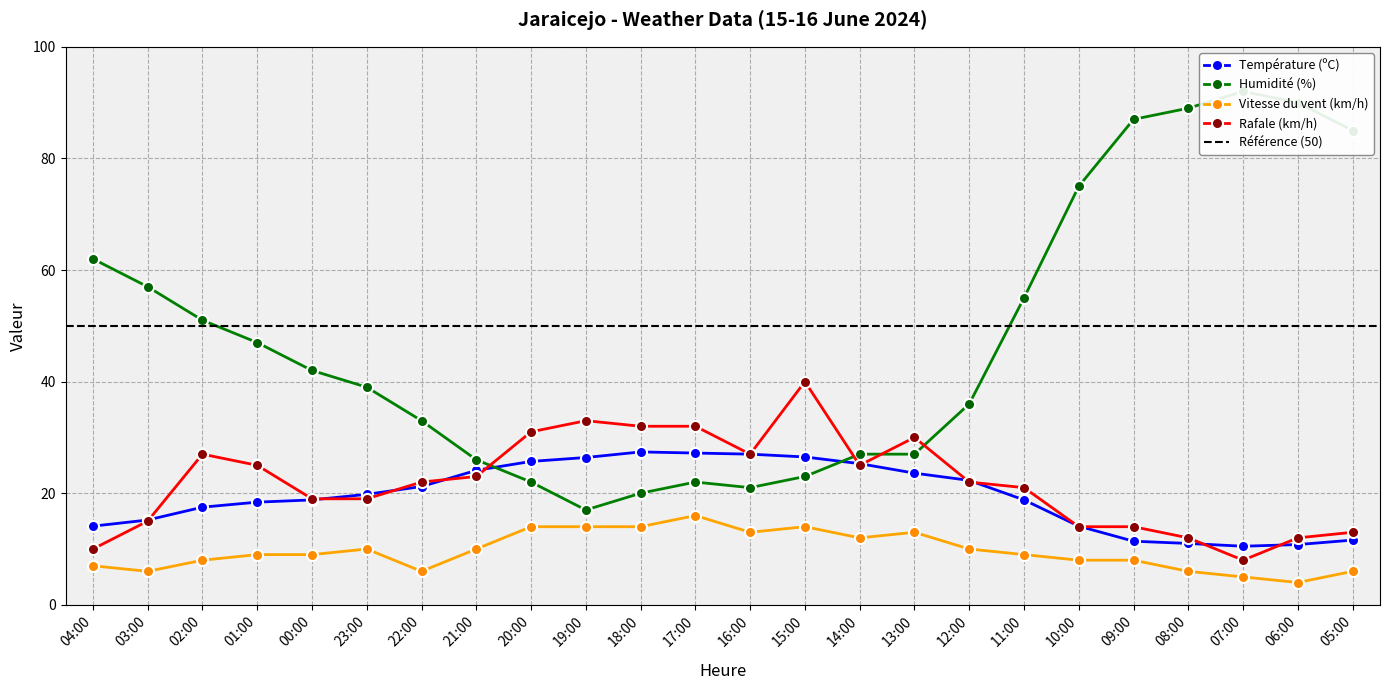

Between 16:00 and 14:00, which series saw the biggest shift?

Humidité (%)